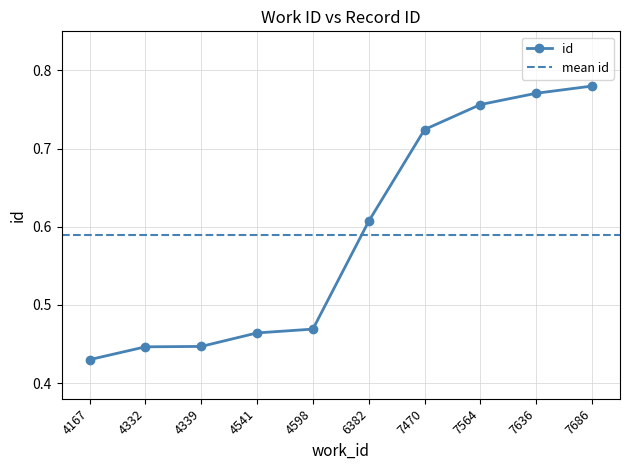

What is the value of the 5th point from the left?

0.5